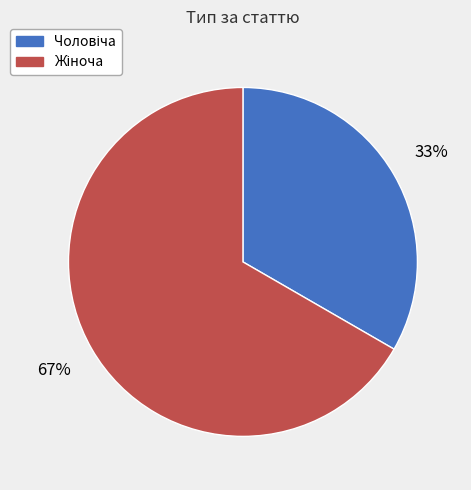

To the nearest percent, what is the average slice percentage?

50%